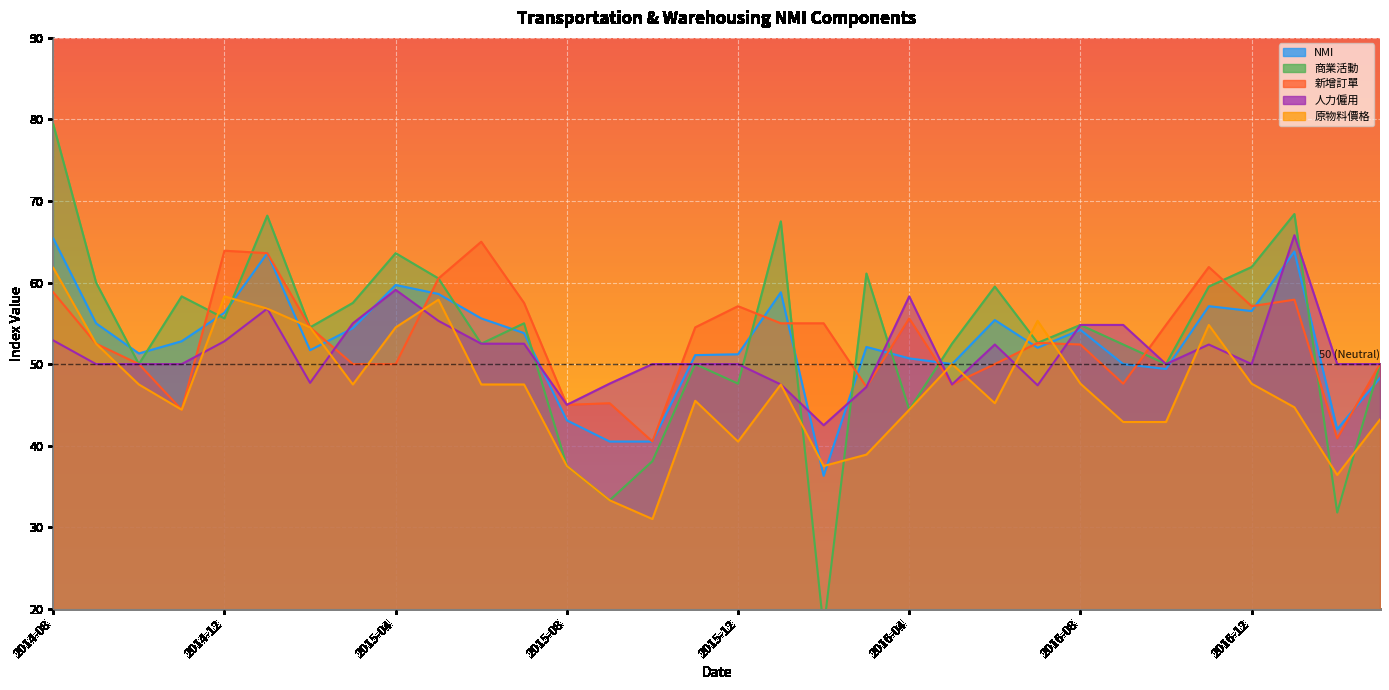

What is the value of the 原物料價格 point at the 7th from the left?

54.5